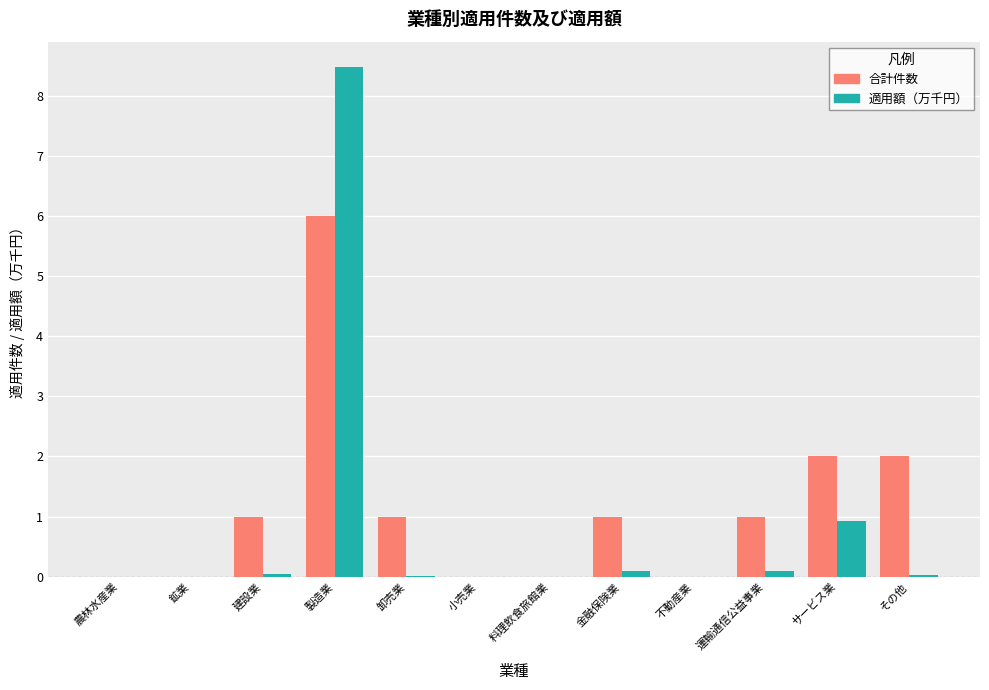

Is the value of 合計件数 at その他 greater than the value of 適用額（万千円） at 料理飲食旅館業?

Yes